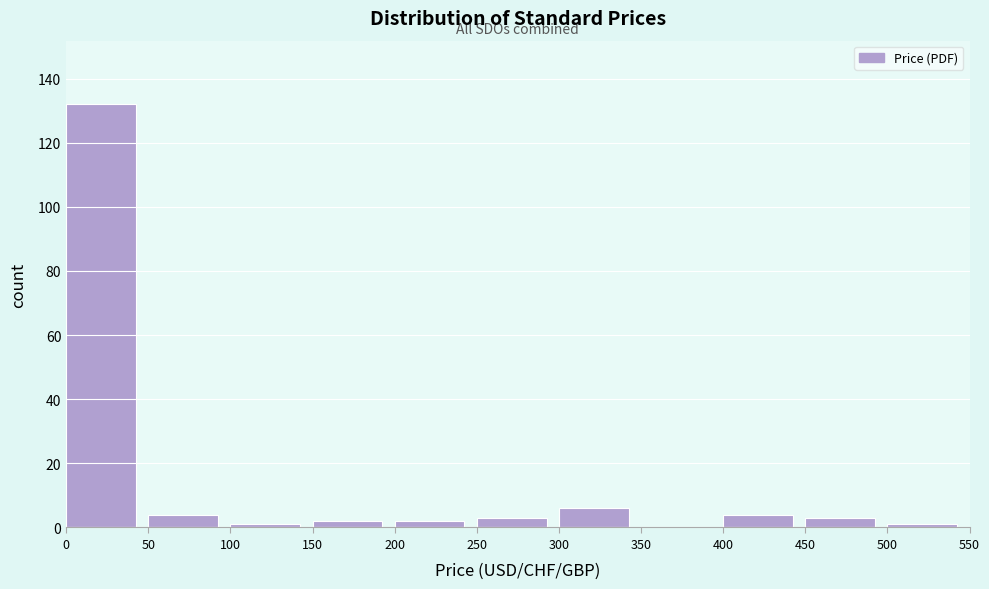

How tall is the bar that spans 150 to 200 on the x-axis? The values are not printed on the chart, so give them approximately, as read against the axis.

2